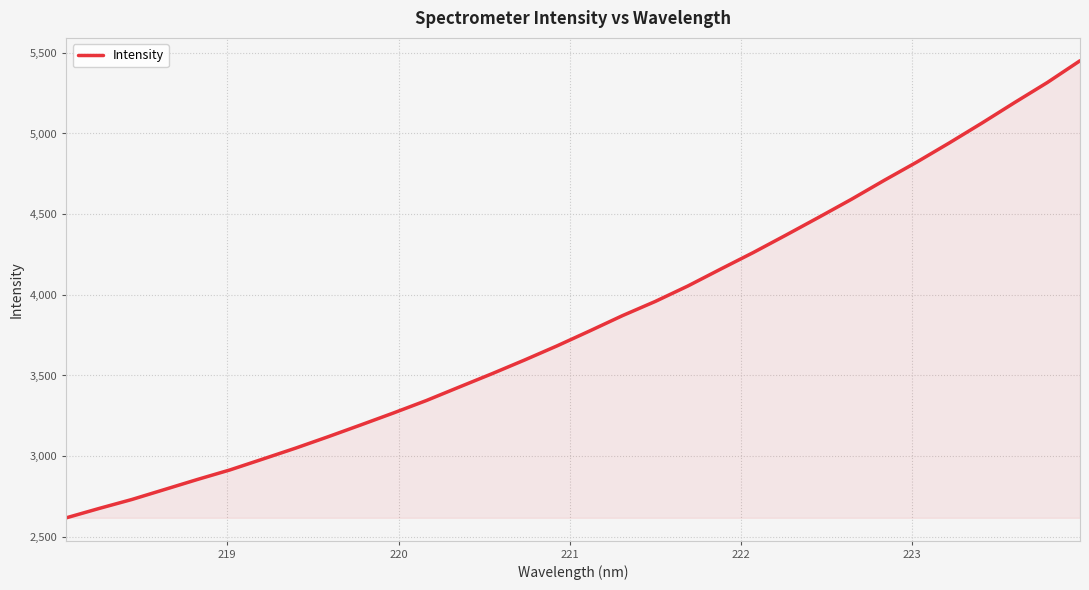

What is the maximum value shown in the chart?

5450.9